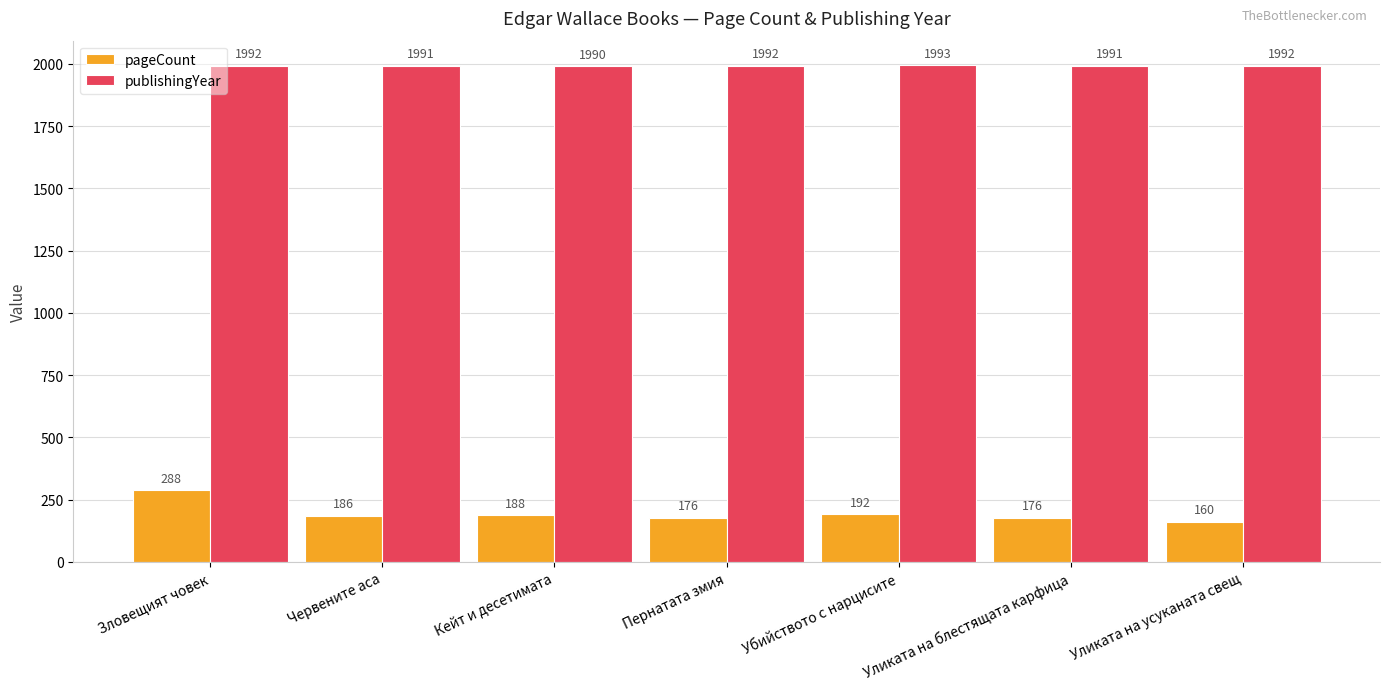

What is the label of the 6th bar from the left?

Уликата на блестящата карфица